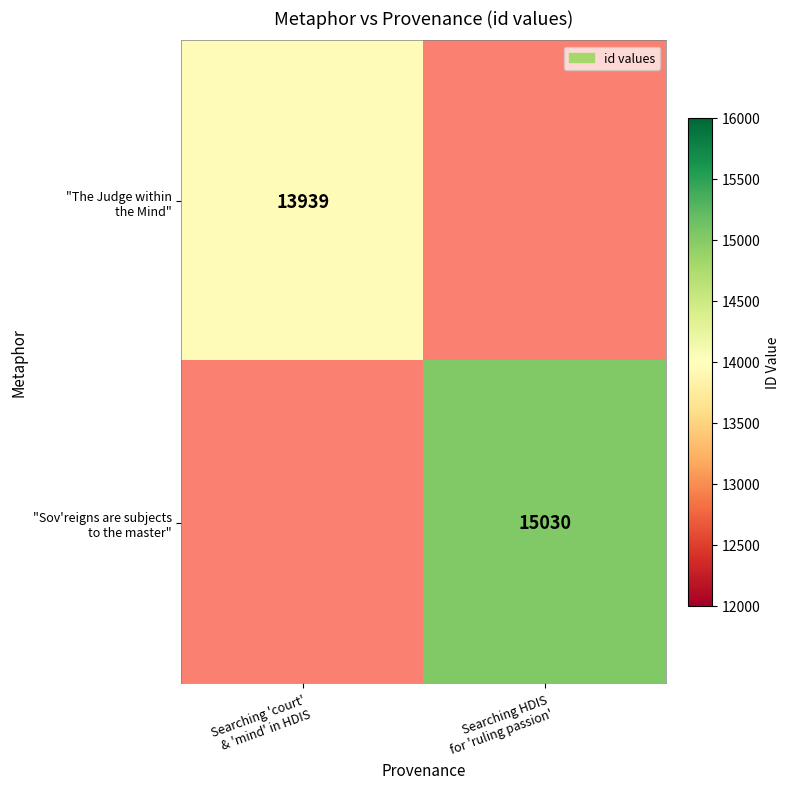

How many distinct data groups are displayed?

2